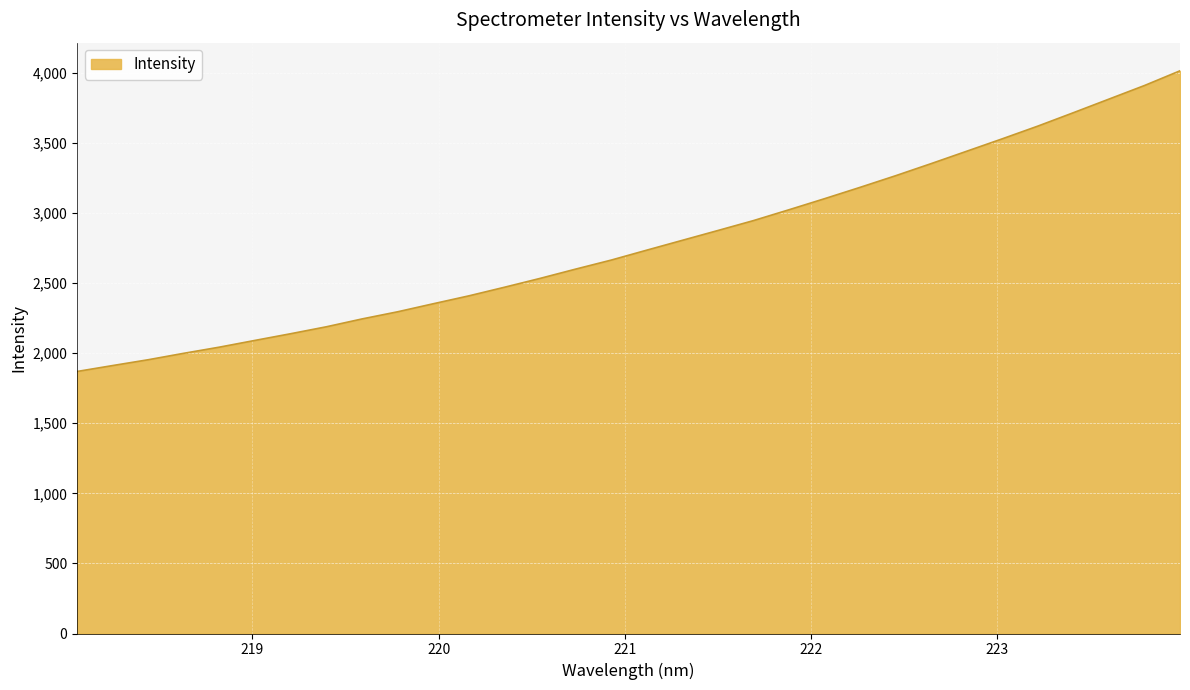

Reading right to left, what are all the values shown in this chart?

4014.7	3909.7	3812.8	3715.8	3620.2	3529.6	3441.0	3352.7	3266.3	3183.3	3102.3	3023.3	2945.9	2875.2	2805.1	2735.0	2664.1	2599.7	2533.4	2470.3	2408.9	2352.6	2295.4	2244.3	2188.5	2139.1	2091.5	2043.3	1999.4	1953.5	1911.9	1869.6